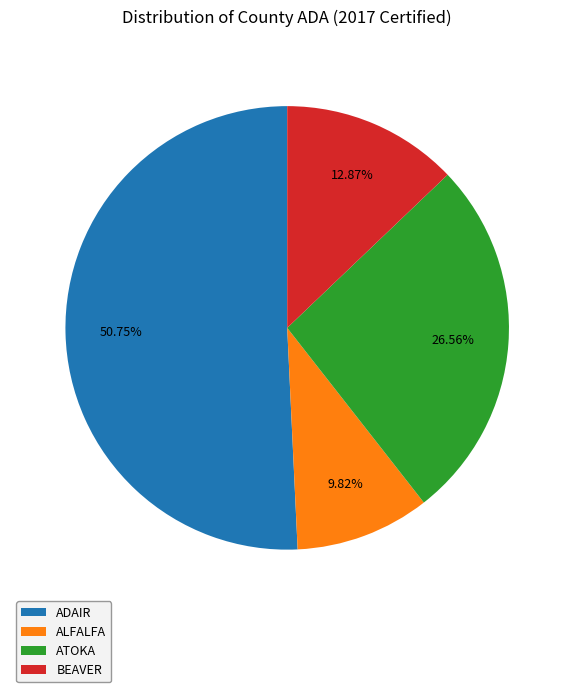

Count the number of slices in the pie.

4